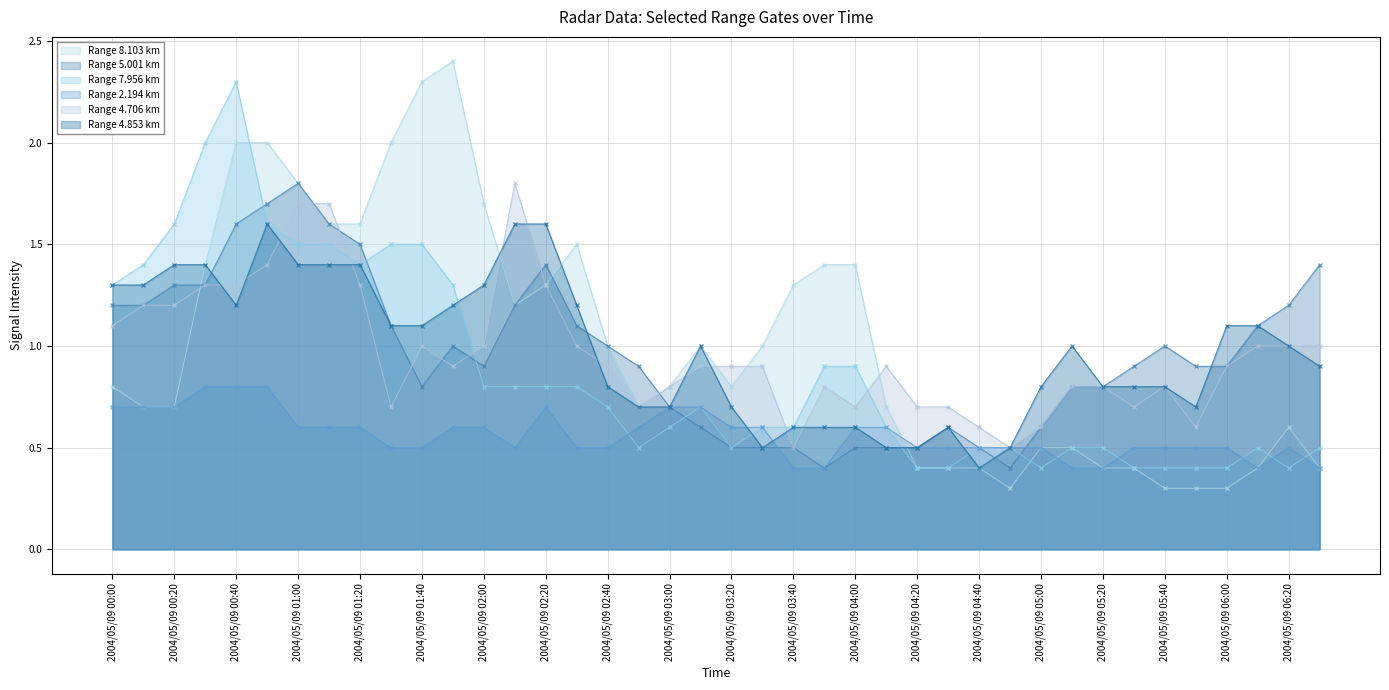

How many lines are shown in the chart?

6